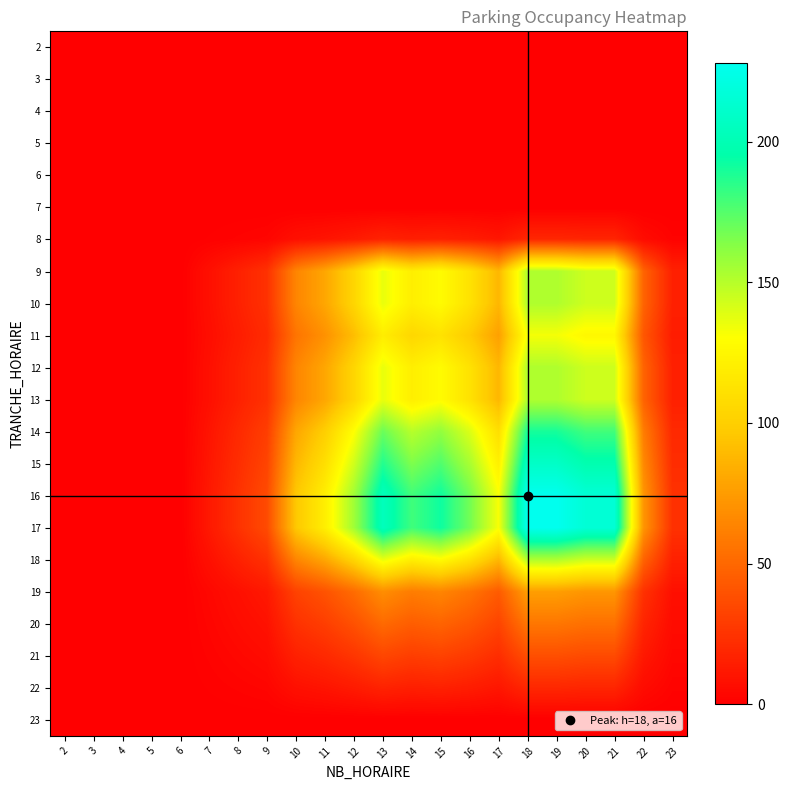

Reading left to right, extract all data points from this chart.

2: 2=0	3=0	4=0	5=0	6=0	7=0	8=0	9=0	10=0	11=0	12=0	13=0	14=0	15=0	16=0	17=0	18=0	19=0	20=0	21=0	22=0	23=0
3: 2=0	3=0	4=0	5=0	6=0	7=0	8=0	9=0	10=0	11=0	12=0	13=0	14=0	15=0	16=0	17=0	18=0	19=0	20=0	21=0	22=0	23=0
4: 2=0	3=0	4=0	5=0	6=0	7=0	8=0	9=0	10=0	11=0	12=0	13=0	14=0	15=0	16=0	17=0	18=0	19=0	20=0	21=0	22=0	23=0
5: 2=0	3=0	4=0	5=0	6=0	7=0	8=0	9=0	10=0	11=0	12=0	13=0	14=0	15=0	16=0	17=0	18=0	19=0	20=0	21=0	22=0	23=0
6: 2=0	3=0	4=0	5=0	6=0	7=0	8=0	9=0	10=0	11=0	12=0	13=0	14=0	15=0	16=0	17=0	18=0	19=0	20=0	21=0	22=0	23=0
7: 2=0	3=0	4=0	5=0	6=0	7=0	8=0	9=0	10=0	11=0	12=0	13=0	14=0	15=0	16=0	17=0	18=0	19=0	20=0	21=0	22=0	23=0
8: 2=0	3=0	4=0	5=0	6=0	7=1	8=2	9=3	10=8	11=10	12=13	13=17	14=15	15=16	16=14	17=11	18=19	19=19	20=18	21=18	22=6	23=2
9: 2=0	3=0	4=0	5=0	6=0	7=8	8=16	9=24	10=64	11=80	12=104	13=136	14=120	15=128	16=112	17=88	18=152	19=152	20=144	21=144	22=48	23=16
10: 2=0	3=0	4=0	5=0	6=0	7=8	8=16	9=24	10=64	11=80	12=104	13=136	14=120	15=128	16=112	17=88	18=152	19=152	20=144	21=144	22=48	23=16
11: 2=0	3=0	4=0	5=0	6=0	7=7	8=14	9=21	10=56	11=70	12=91	13=119	14=105	15=112	16=98	17=77	18=133	19=133	20=126	21=126	22=42	23=14
12: 2=0	3=0	4=0	5=0	6=0	7=8	8=16	9=24	10=64	11=80	12=104	13=136	14=120	15=128	16=112	17=88	18=152	19=152	20=144	21=144	22=48	23=16
13: 2=0	3=0	4=0	5=0	6=0	7=8	8=16	9=24	10=64	11=80	12=104	13=136	14=120	15=128	16=112	17=88	18=152	19=152	20=144	21=144	22=48	23=16
14: 2=0	3=0	4=0	5=0	6=0	7=10	8=20	9=30	10=80	11=100	12=130	13=170	14=150	15=160	16=140	17=110	18=190	19=190	20=180	21=180	22=60	23=20
15: 2=0	3=0	4=0	5=0	6=0	7=11	8=22	9=33	10=88	11=110	12=143	13=187	14=165	15=176	16=154	17=121	18=209	19=209	20=198	21=198	22=66	23=22
16: 2=0	3=0	4=0	5=0	6=0	7=12	8=24	9=36	10=96	11=120	12=156	13=204	14=180	15=192	16=168	17=132	18=228	19=228	20=216	21=216	22=72	23=24
17: 2=0	3=0	4=0	5=0	6=0	7=12	8=24	9=36	10=96	11=120	12=156	13=204	14=180	15=192	16=168	17=132	18=228	19=228	20=216	21=216	22=72	23=24
18: 2=0	3=0	4=0	5=0	6=0	7=8	8=16	9=24	10=64	11=80	12=104	13=136	14=120	15=128	16=112	17=88	18=152	19=152	20=144	21=144	22=48	23=16
19: 2=0	3=0	4=0	5=0	6=0	7=4	8=8	9=12	10=32	11=40	12=52	13=68	14=60	15=64	16=56	17=44	18=76	19=76	20=72	21=72	22=24	23=8
20: 2=0	3=0	4=0	5=0	6=0	7=3	8=6	9=9	10=24	11=30	12=39	13=51	14=45	15=48	16=42	17=33	18=57	19=57	20=54	21=54	22=18	23=6
21: 2=0	3=0	4=0	5=0	6=0	7=2	8=4	9=6	10=16	11=20	12=26	13=34	14=30	15=32	16=28	17=22	18=38	19=38	20=36	21=36	22=12	23=4
22: 2=0	3=0	4=0	5=0	6=0	7=1	8=2	9=3	10=8	11=10	12=13	13=17	14=15	15=16	16=14	17=11	18=19	19=19	20=18	21=18	22=6	23=2
23: 2=0	3=0	4=0	5=0	6=0	7=0	8=0	9=0	10=0	11=0	12=0	13=0	14=0	15=0	16=0	17=0	18=0	19=0	20=0	21=0	22=0	23=0